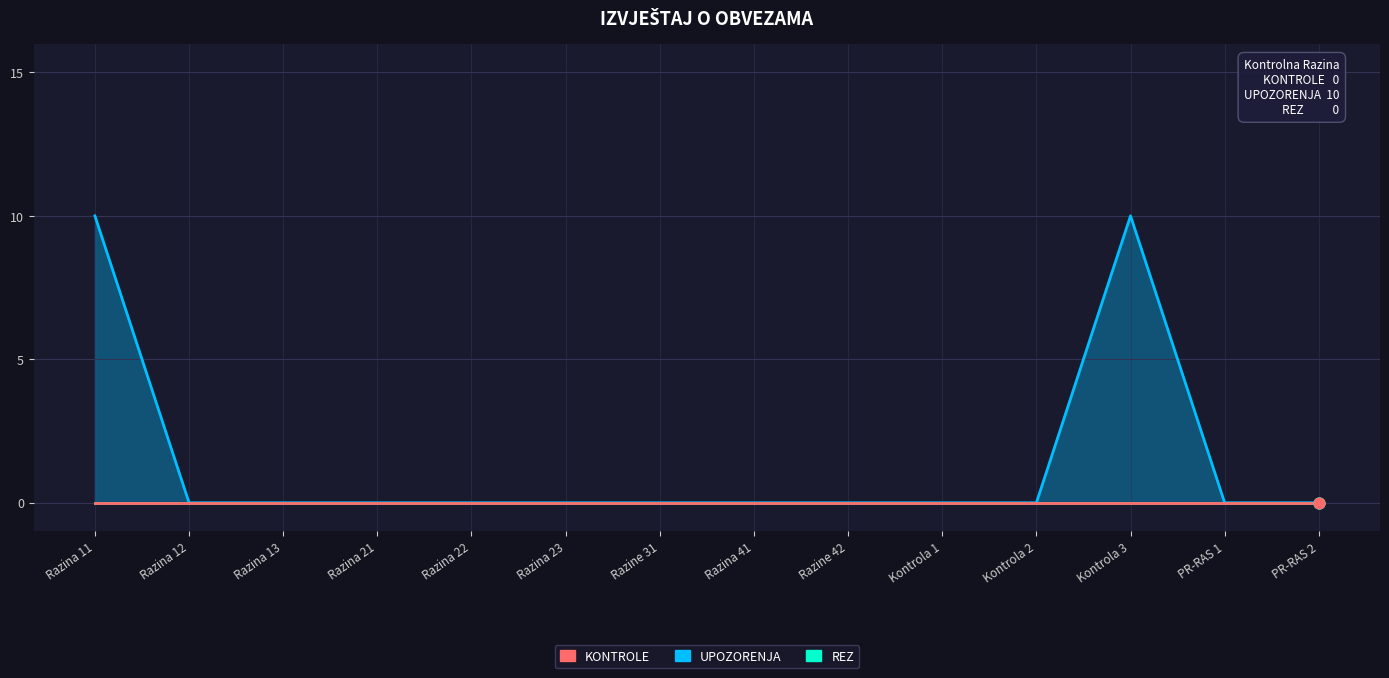

Which series reaches the maximum Y coordinate?

UPOZORENJA